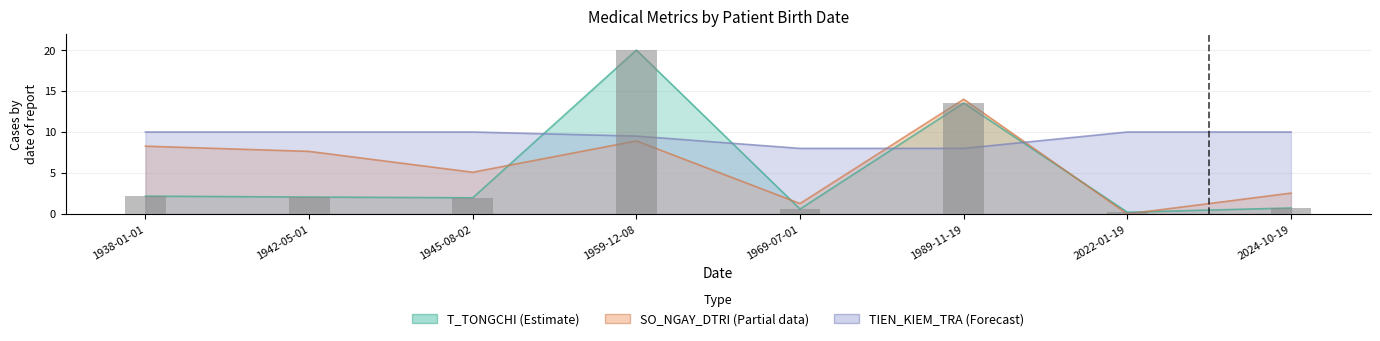

What is the value of the TIEN_KIEM_TRA bar at the 6th from the left?

8.0